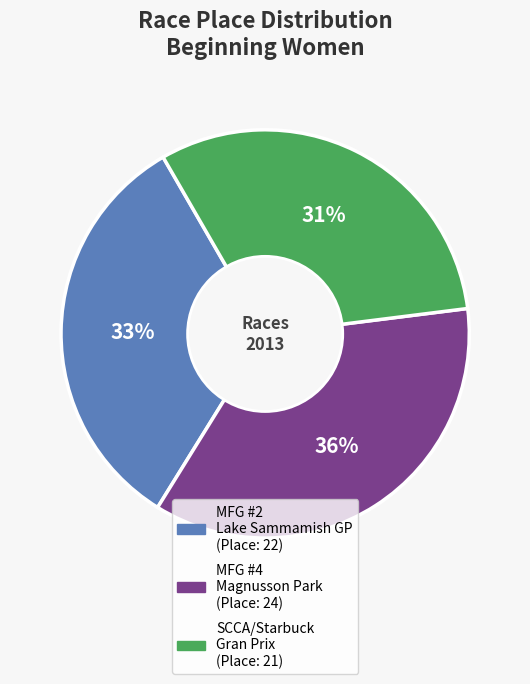

How many slices are in this pie chart?

3